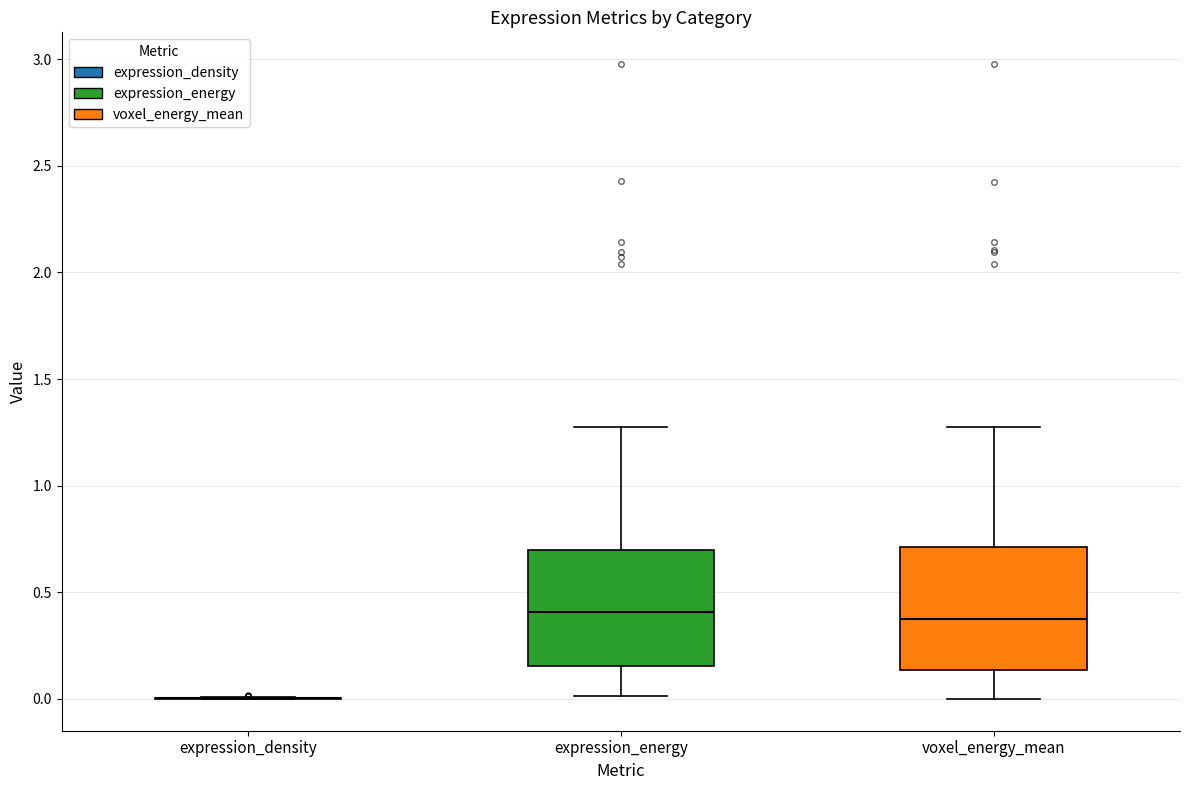

Reading left to right, transcribe this box plot: for each box, give where its median line is, the range the box spans, and where its two whiskers end, as read against the y-axis. The values are not printed on the chart, so give them approximately, as read against the axis.

expression_density: box collapsed to a line at 0.00, whiskers 0.00 to 0.00
expression_energy: median 0.40, box 0.15 to 0.70, whiskers 0.00 to 1.25
voxel_energy_mean: median 0.40, box 0.15 to 0.70, whiskers 0.00 to 1.25